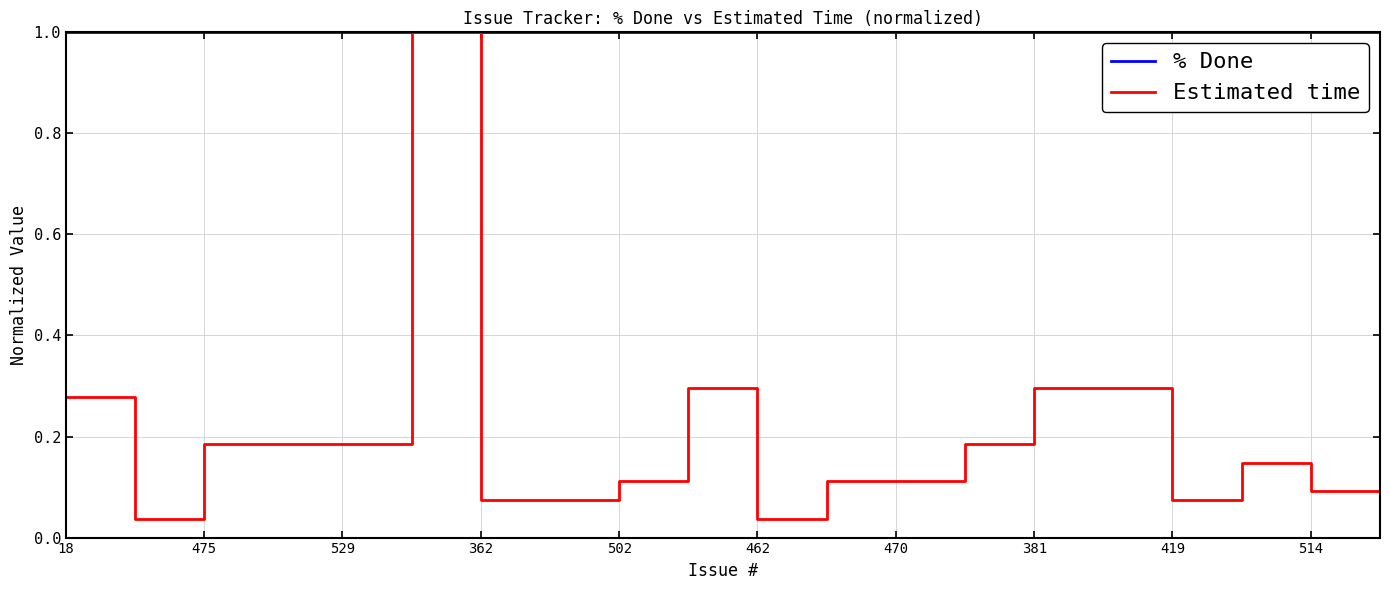

List the series in order of their overall mean, lowest first.

Estimated time, % Done